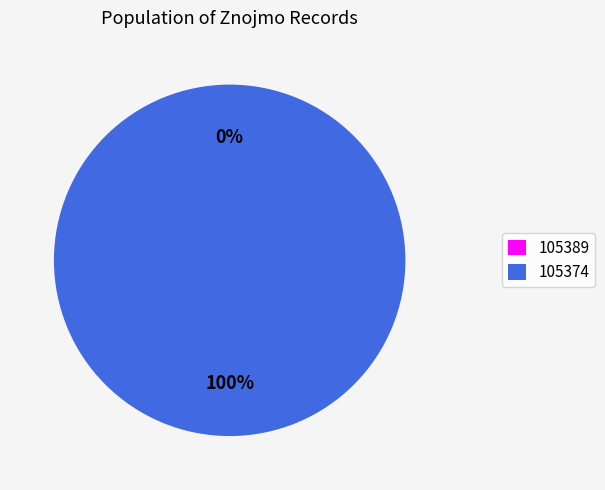

Which category accounts for the majority?

105374